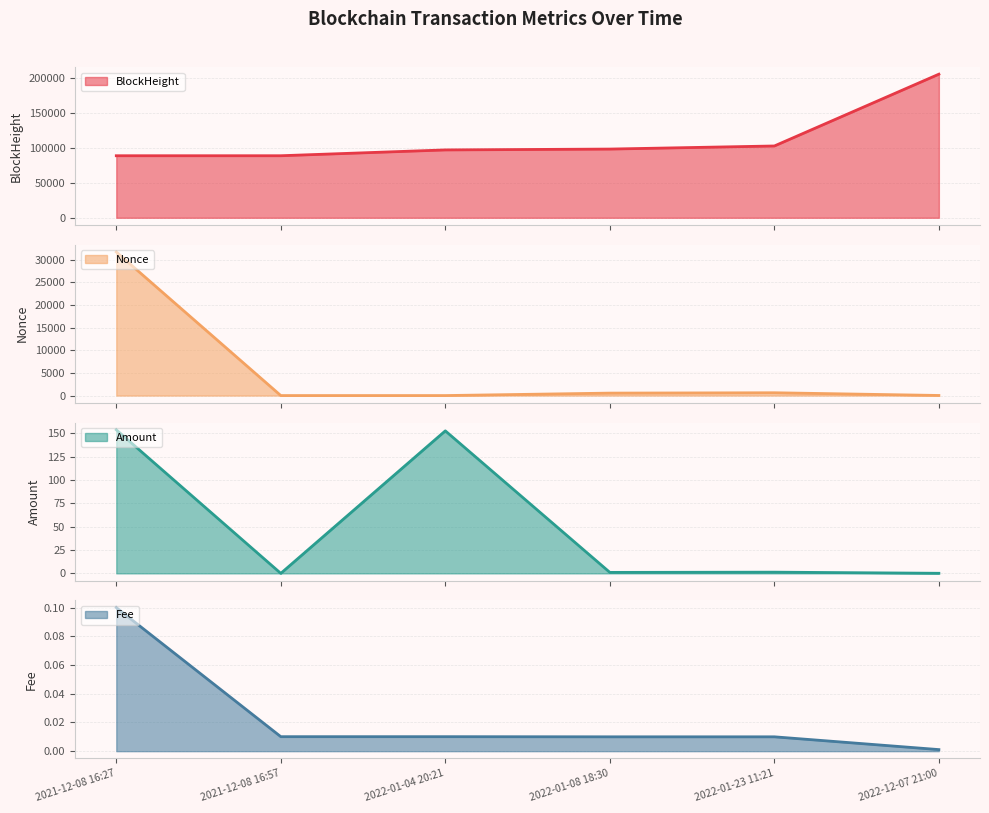

What are all the series names shown in the legend?

BlockHeight, Nonce, Amount, Fee